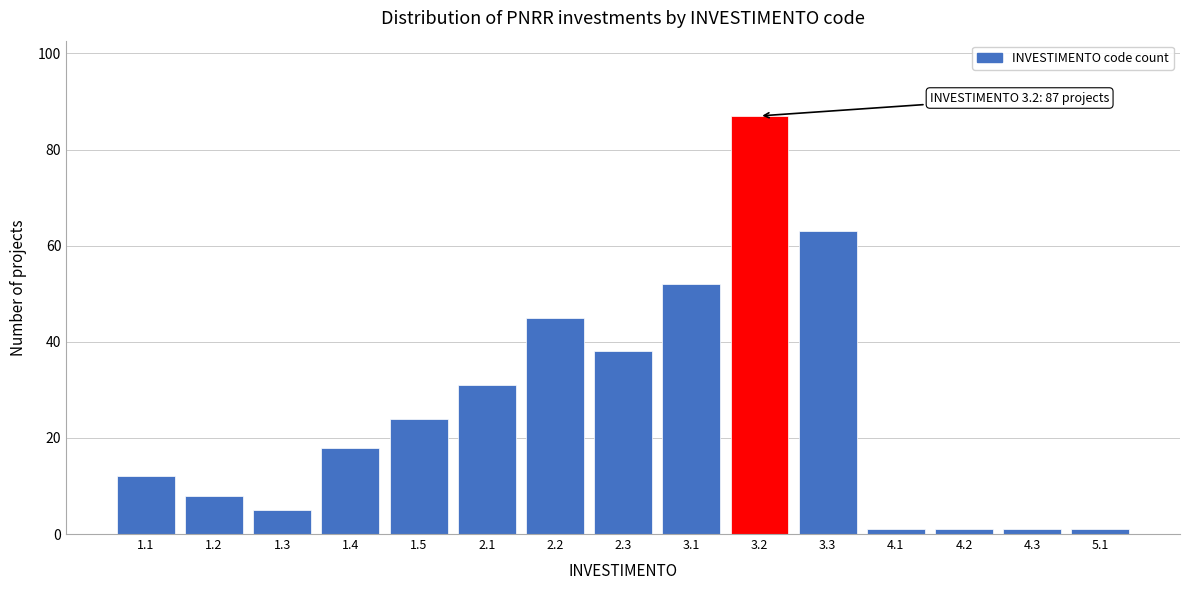

Reading left to right, what are all the values shown in this chart?

1.1=12	1.2=8	1.3=5	1.4=18	1.5=24	2.1=31	2.2=45	2.3=38	3.1=52	3.2=87	3.3=63	4.1=1	4.2=1	4.3=1	5.1=1